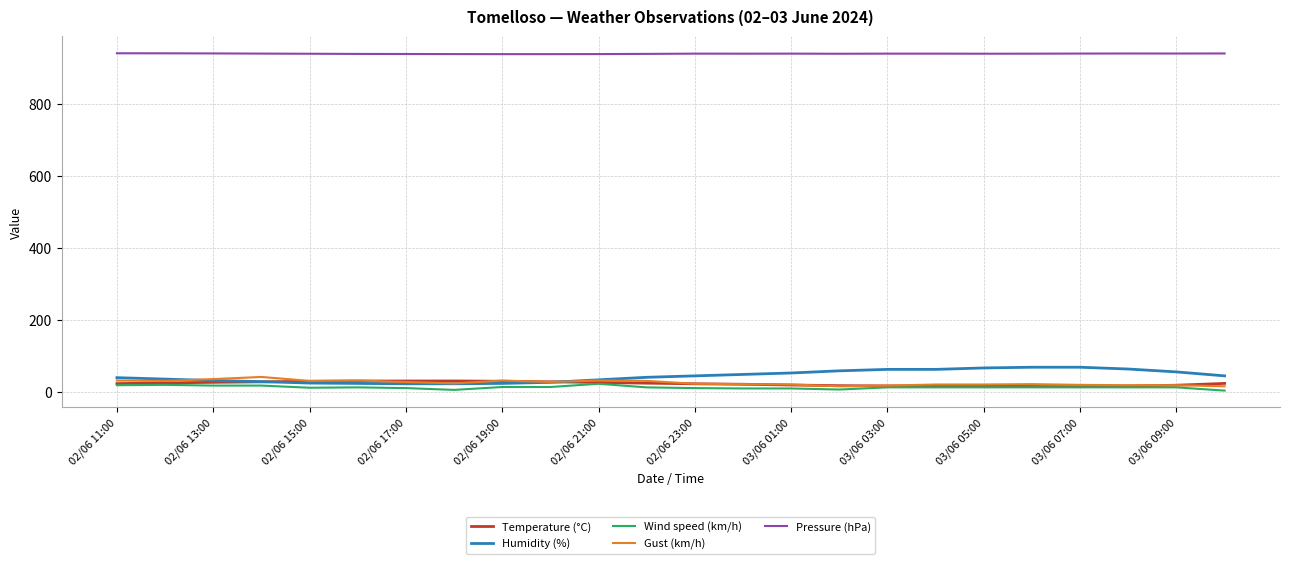

True or false: Pressure (hPa) and Gust (km/h) intersect in this chart.

False